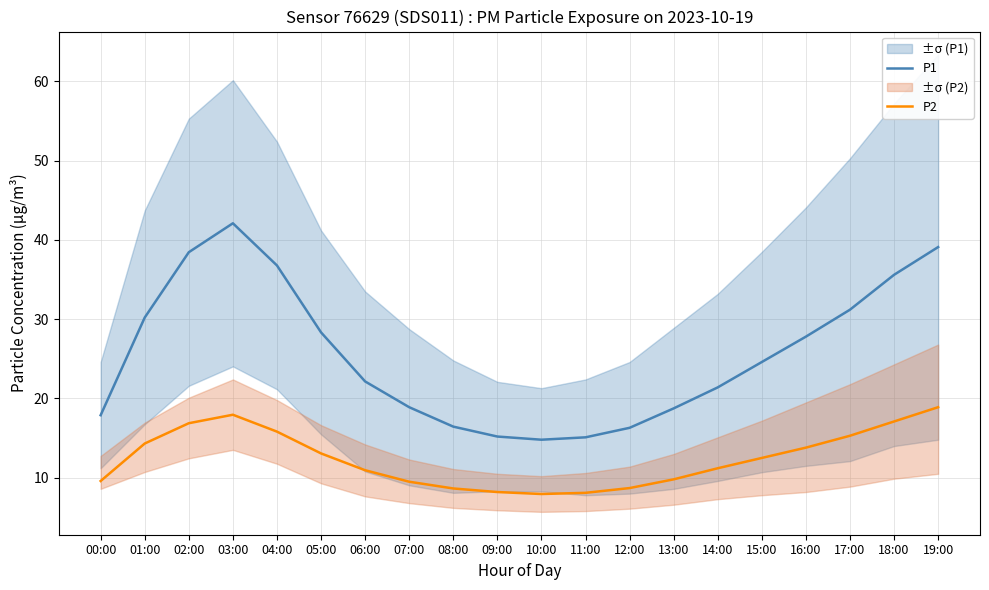

At which category does P2 reach its first local valley?

10:00